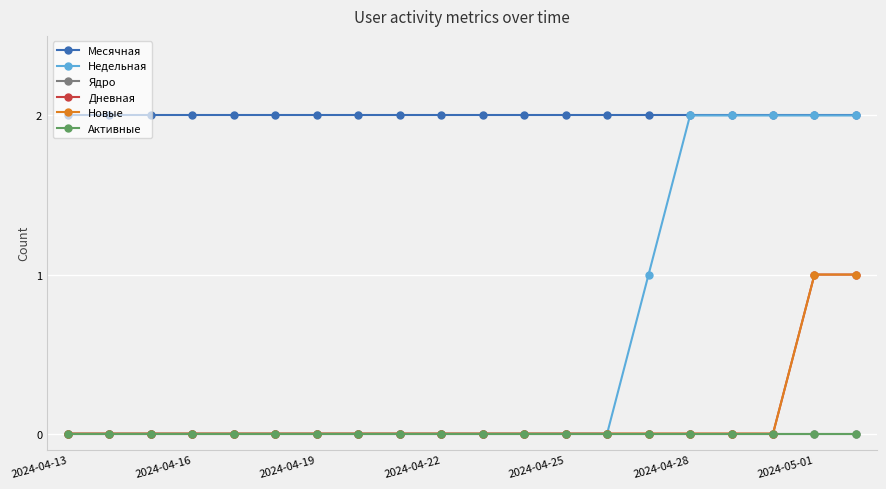

Which category has the lowest value in the Месячная series?

2024-04-13